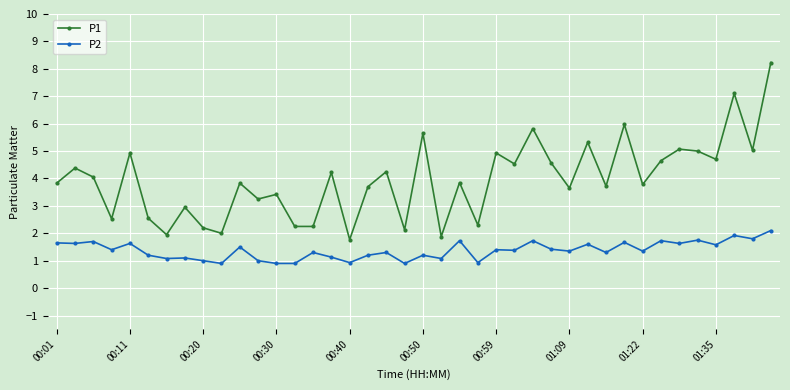

How many lines are shown in the chart?

2